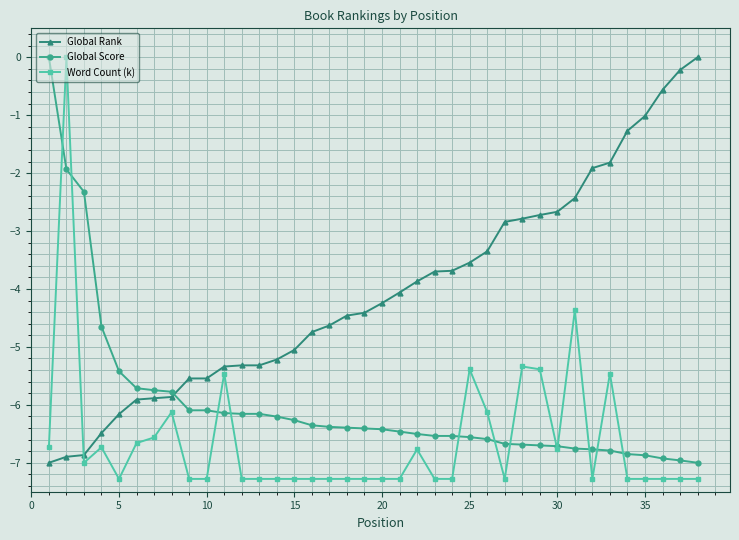

At how many categories does at least one series exceed -6?

38